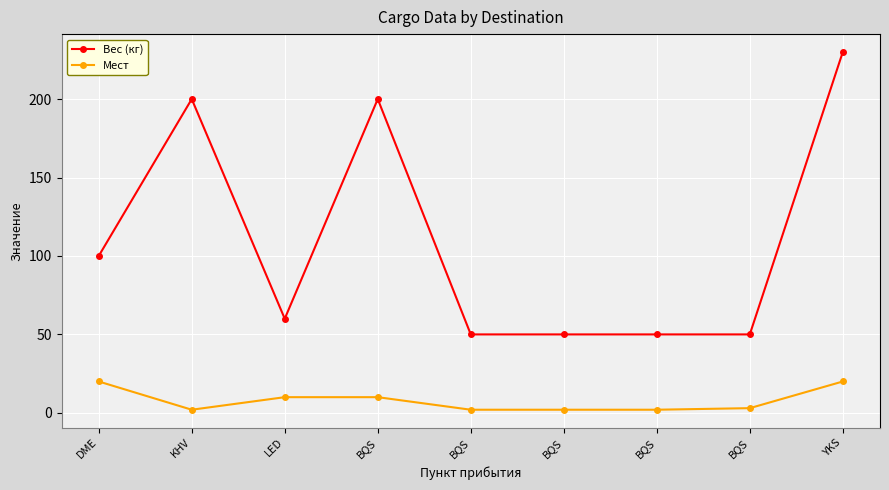

The value of Мест at YKS is 20. True or false?

True